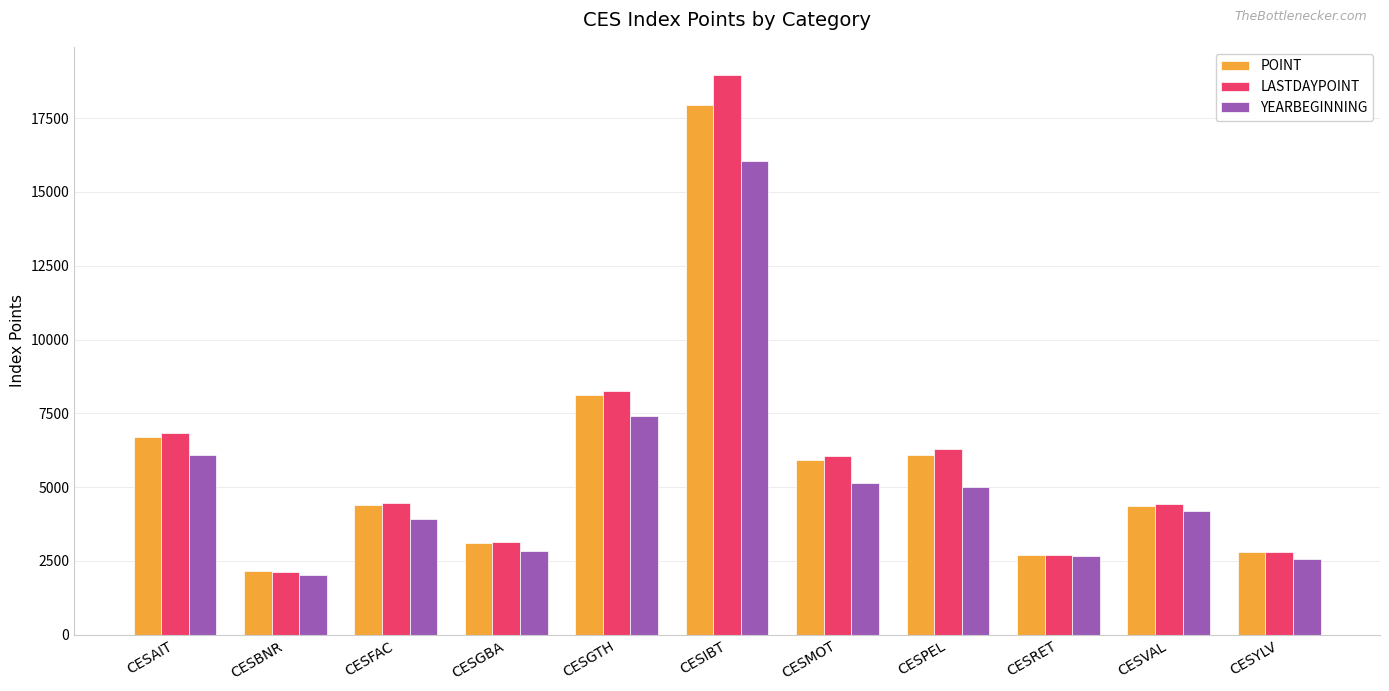

What is the maximum value shown in the chart?

18970.0